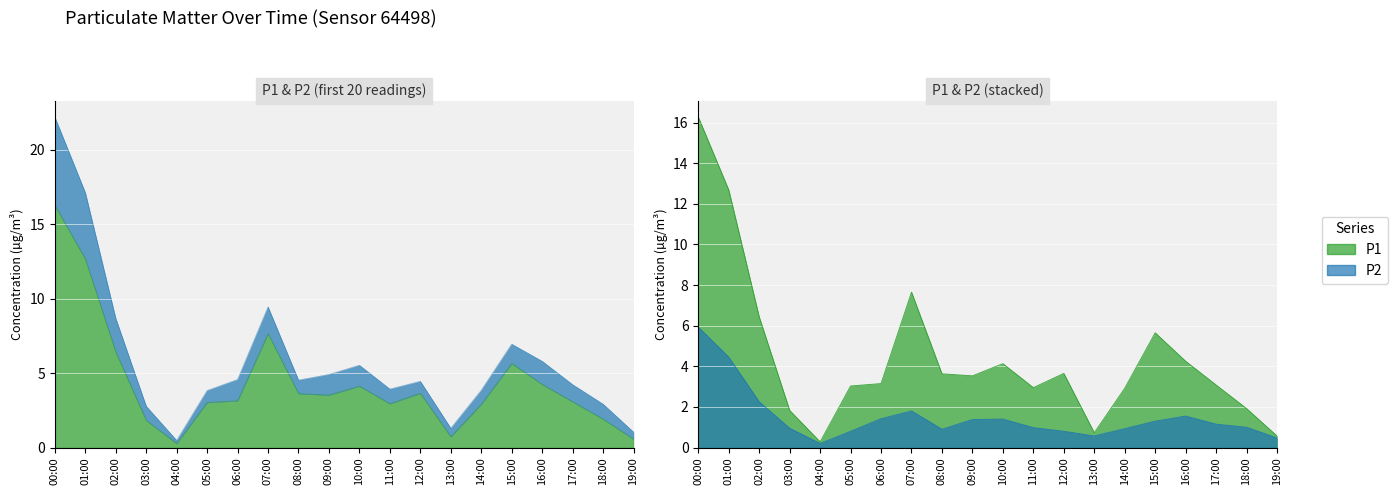

Which series has the largest range (max minus min)?

P1